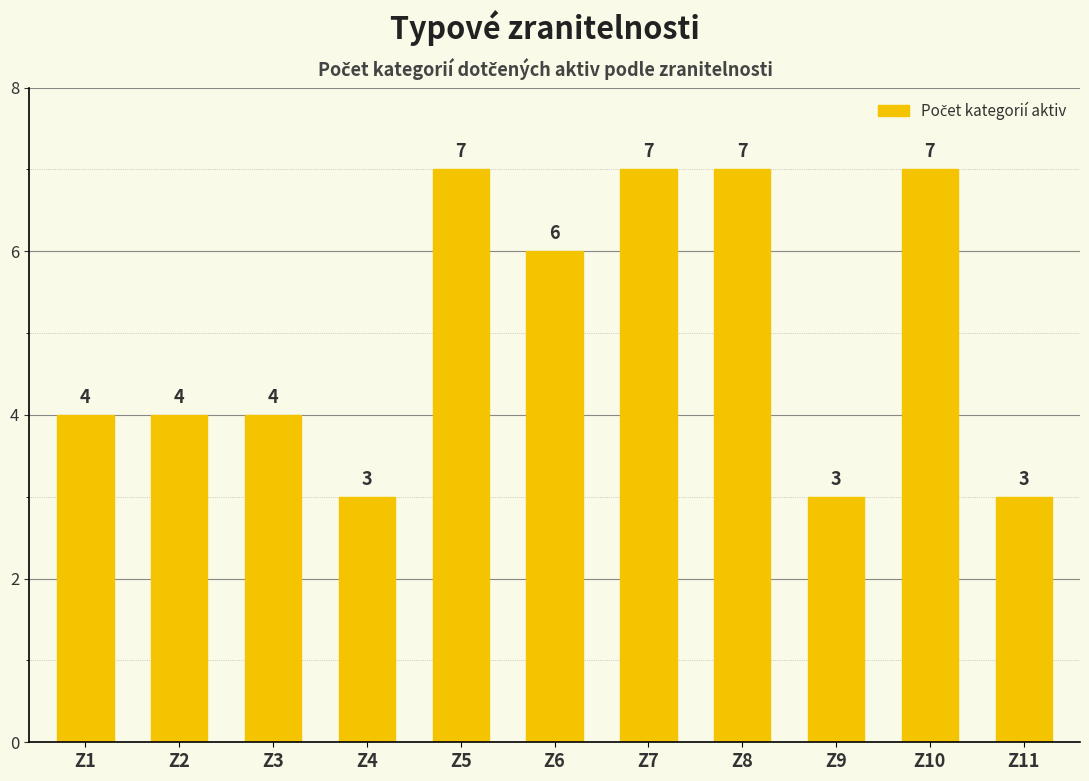

Is it true that the value at Z3 is 4?

True